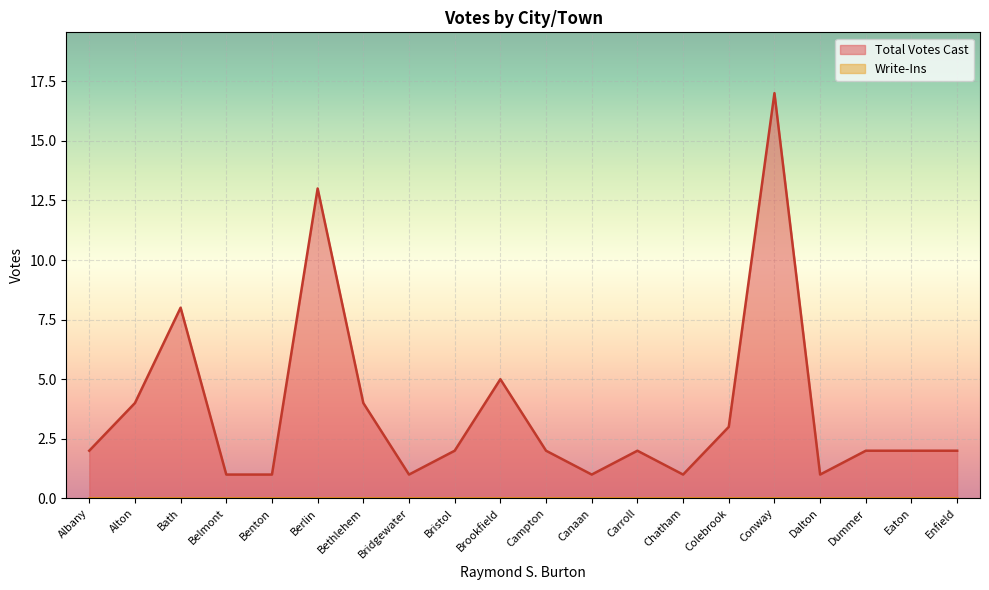

True or false: the data shows 2 at Albany.

True